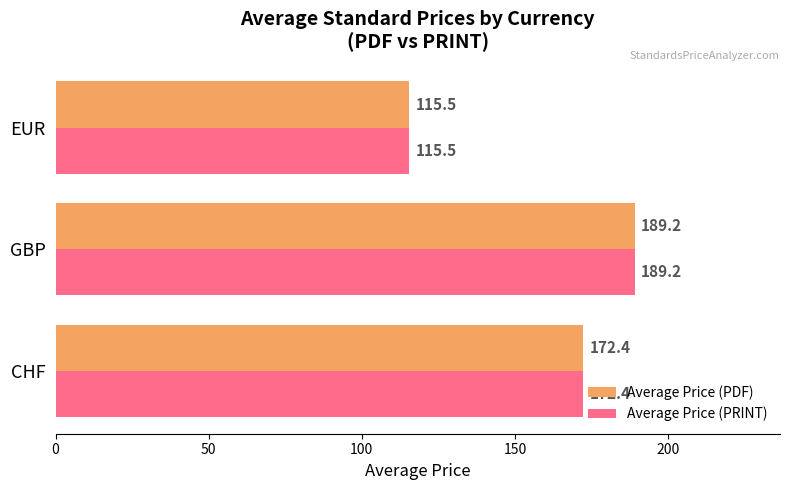

Is it true that Average Price (PDF) equals 189.2 at GBP?

True